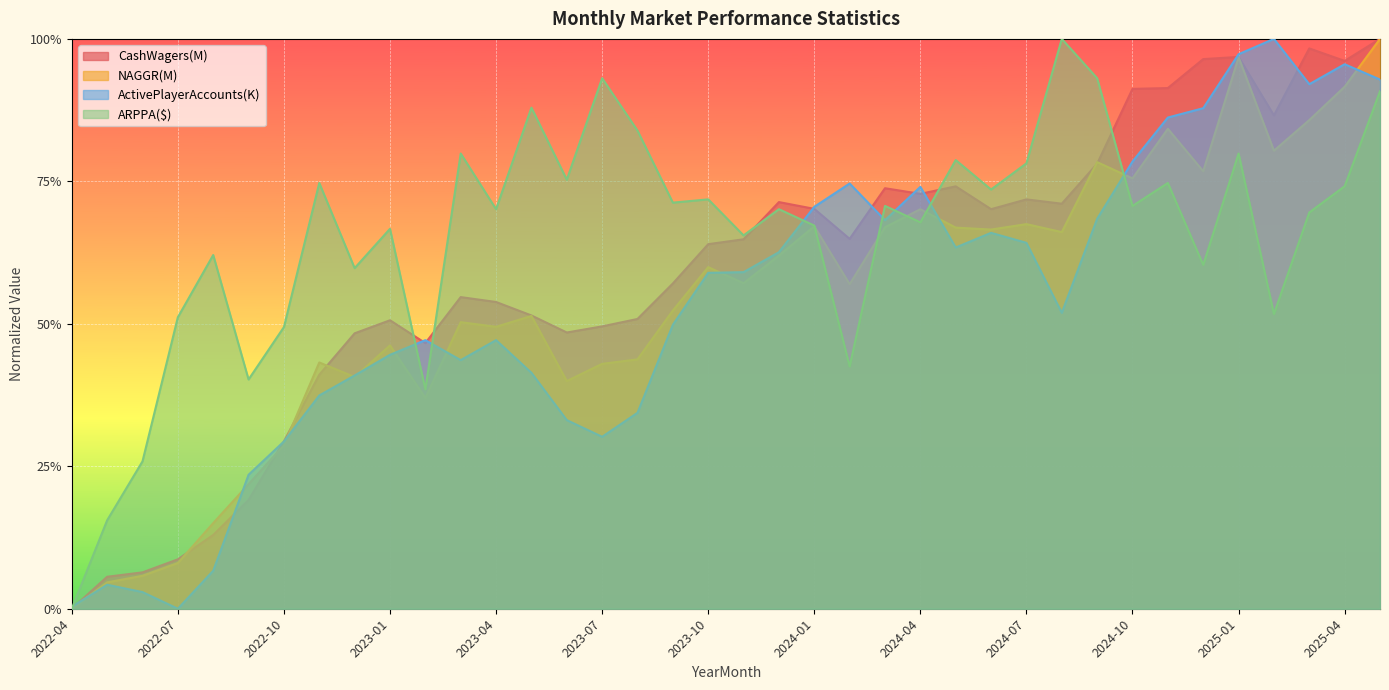

What is the spread (max minus min) of values at 2022-08?

0.6